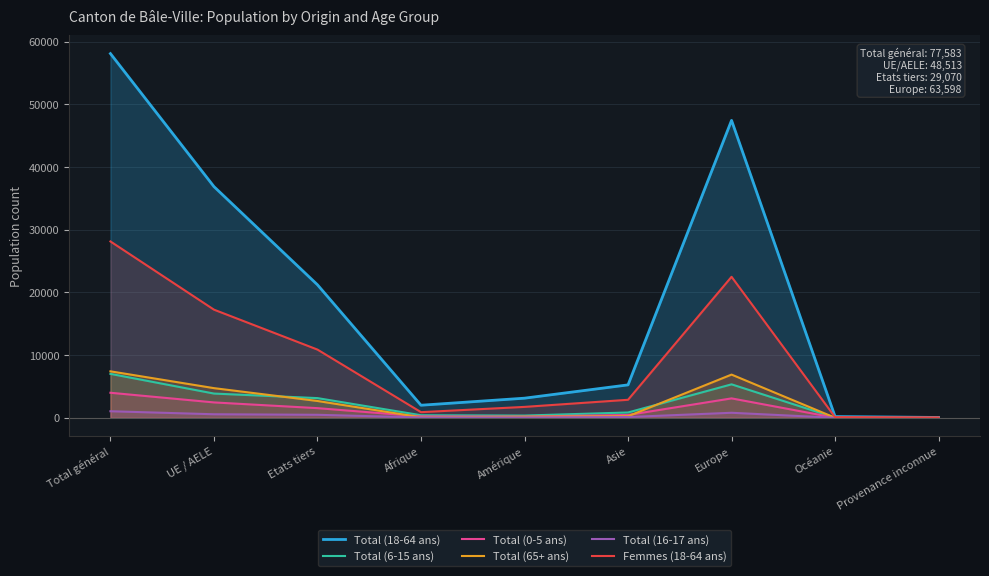

In Total (6-15 ans), how many points are higher than both neighbors (excluding endpoints)?

1